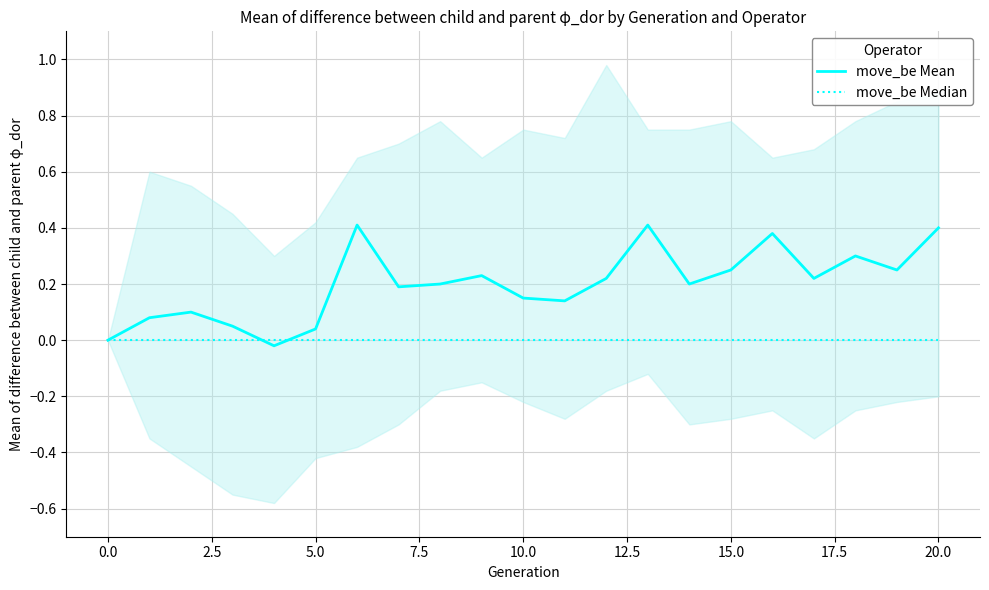

Is the value of move_be Median at 20 greater than the value of move_be Mean at 20.0?

No